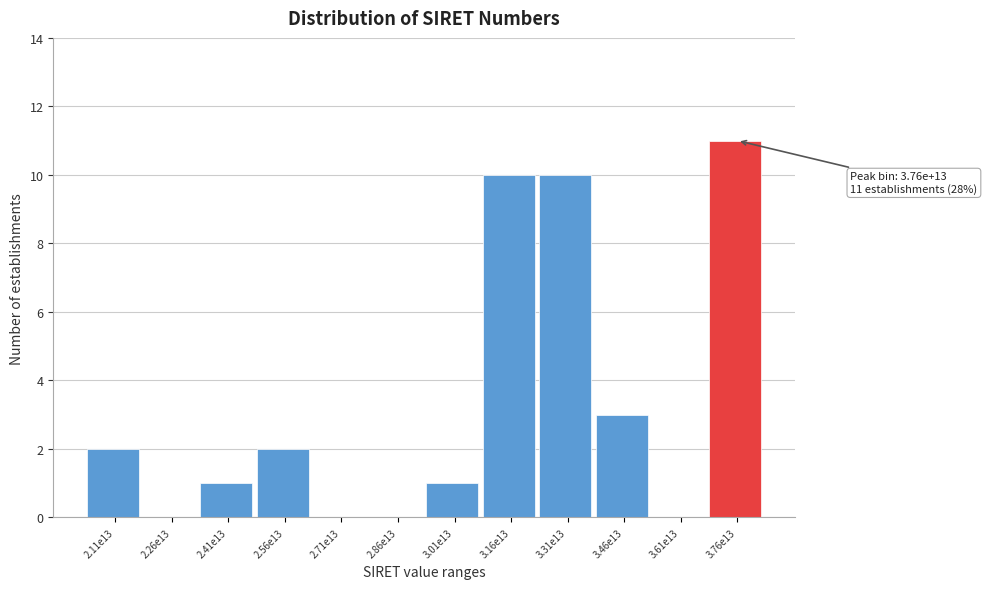

Reading left to right, list all the values displayed in this chart.

2.11e13=2	2.26e13=0	2.41e13=1	2.56e13=2	2.71e13=0	2.86e13=0	3.01e13=1	3.16e13=10	3.31e13=10	3.46e13=3	3.61e13=0	3.76e13=11